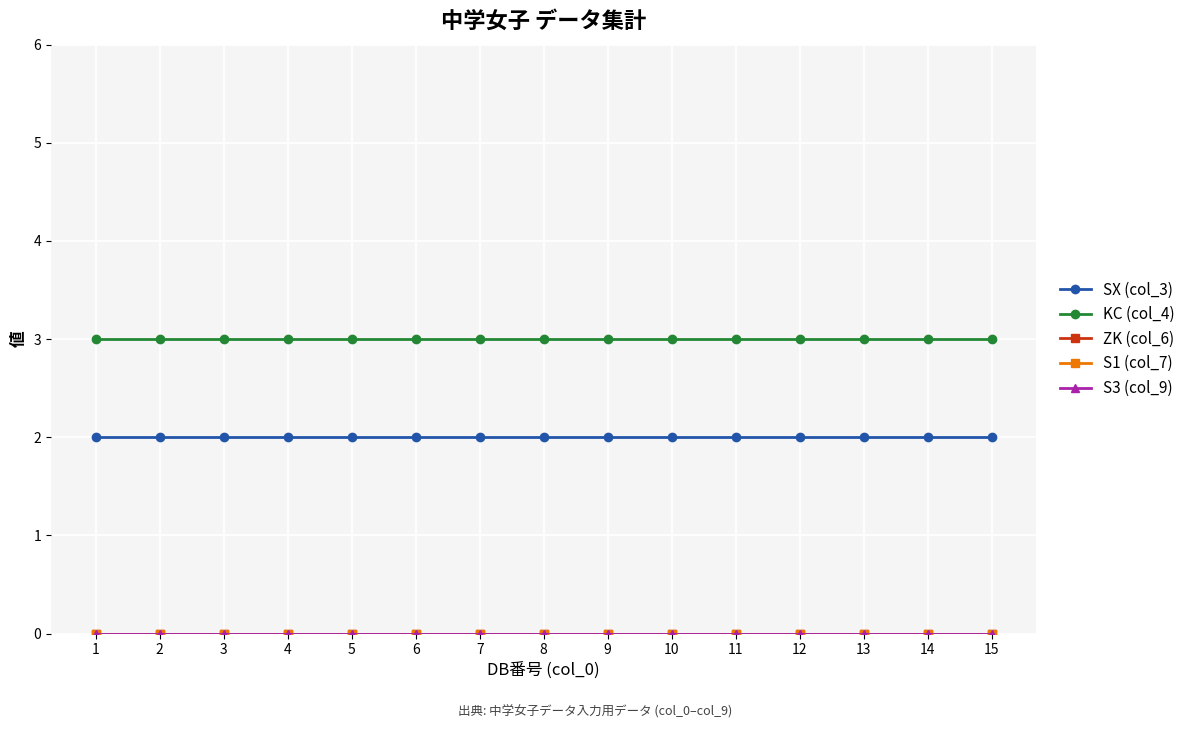

List the labels in order of S1 (col_7) value, smallest first.

1, 2, 3, 4, 5, 6, 7, 8, 9, 10, 11, 12, 13, 14, 15